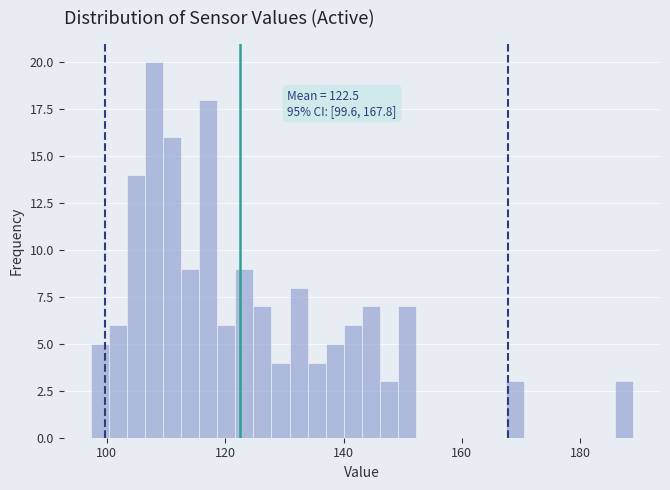

Around what value on the x-axis is the tallest bar? Give the approximate position of its centre, as read against the axis.

108